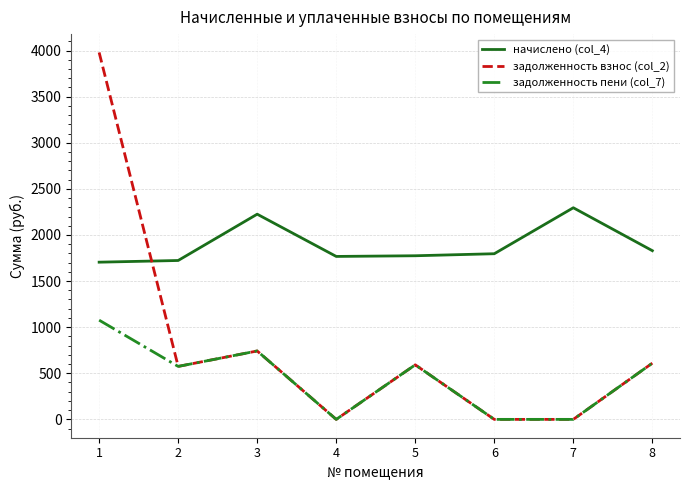

What is the difference between the maximum and minimum values in the задолженность пени (col_7) series?

1076.0